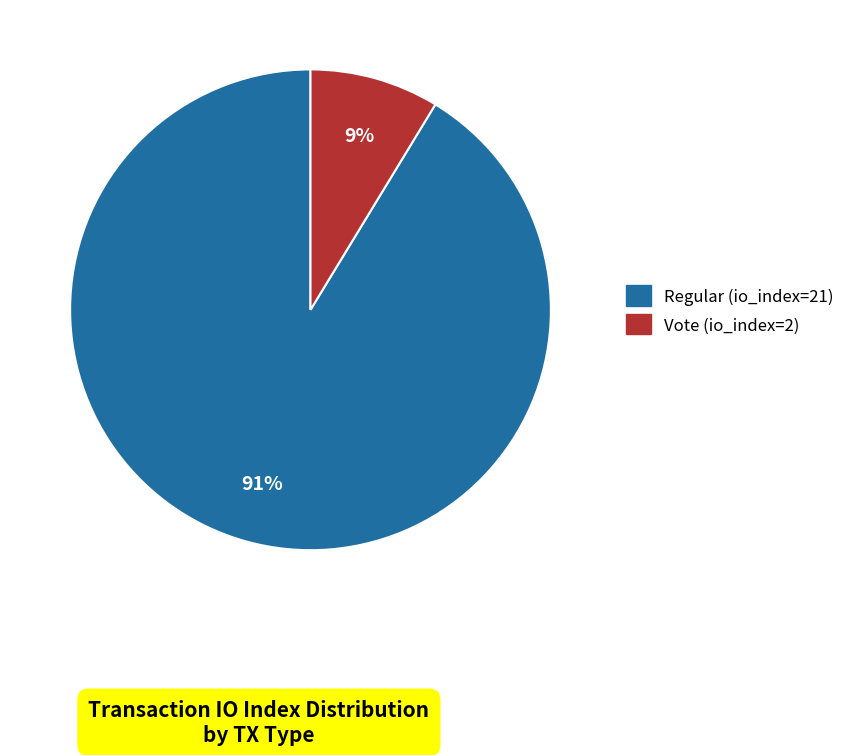

Which slice is the largest?

Regular (io_index=21)